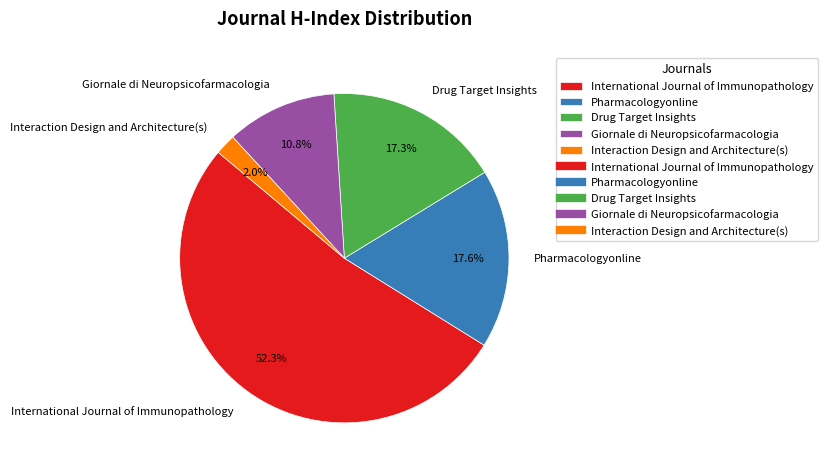

Does Interaction Design and Architecture(s) represent more than half of the total?

No